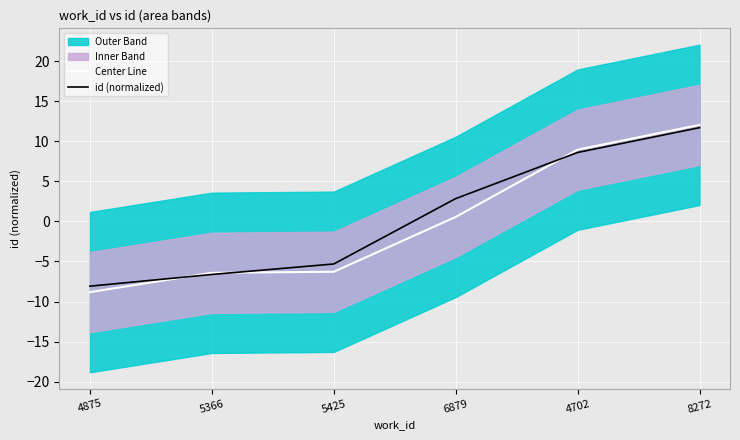

Reading right to left, list all the values displayed in this chart.

Center Line: 12.0	8.9	0.6	-6.3	-6.4	-8.8
id (normalized): 11.7	8.6	2.8	-5.3	-6.6	-8.1